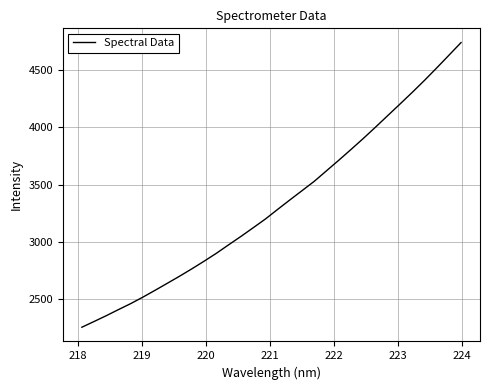

What is the minimum value shown in the chart?

2258.4